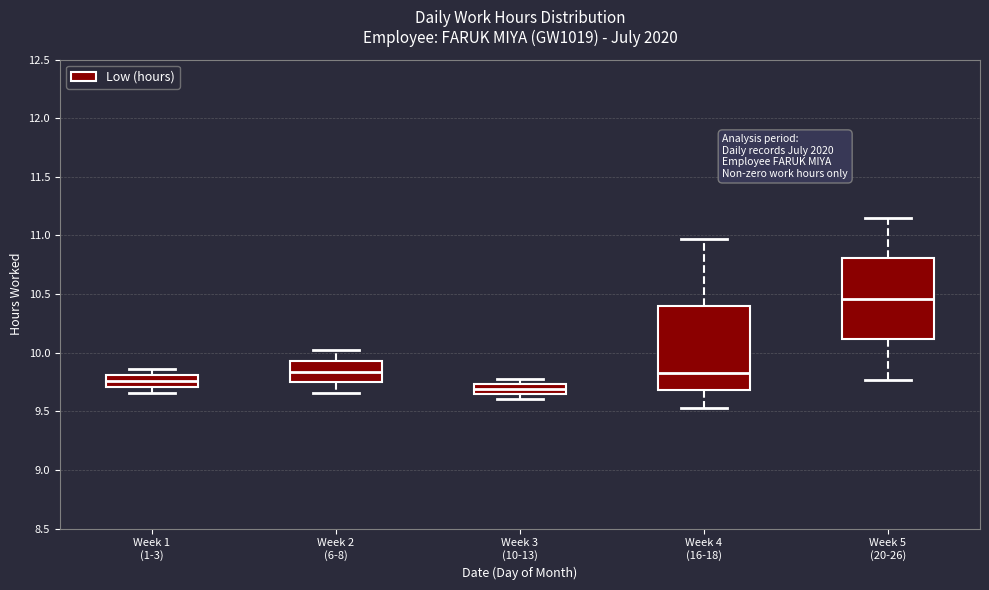

Reading left to right, read every box against the y-axis: the position of its median line, the range the box covers, and the ends of its whiskers. The values are not printed on the chart, so give them approximately, as read against the axis.

Week 1 (1-3): median 9.75, box 9.70 to 9.80, whiskers 9.65 to 9.85
Week 2 (6-8): median 9.85, box 9.75 to 9.95, whiskers 9.65 to 10.00
Week 3 (10-13): median 9.70, box 9.65 to 9.75, whiskers 9.60 to 9.80
Week 4 (16-18): median 9.85, box 9.70 to 10.40, whiskers 9.55 to 10.95
Week 5 (20-26): median 10.45, box 10.10 to 10.80, whiskers 9.75 to 11.15